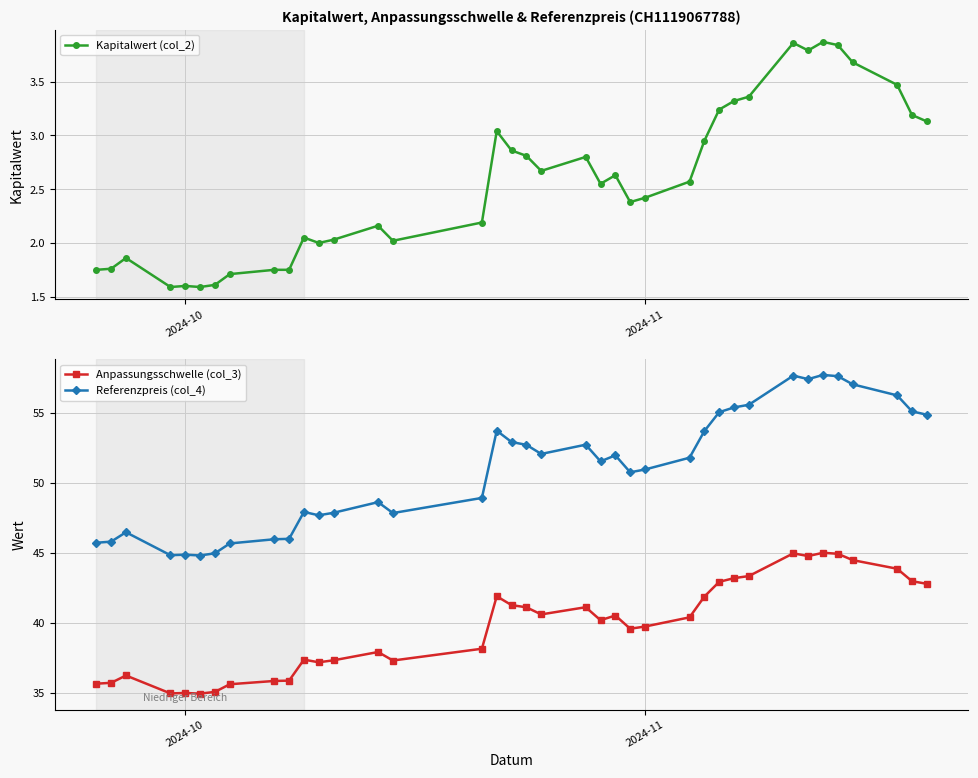

What is the value of the Referenzpreis (col_4) point at the 5th from the left?

44.9